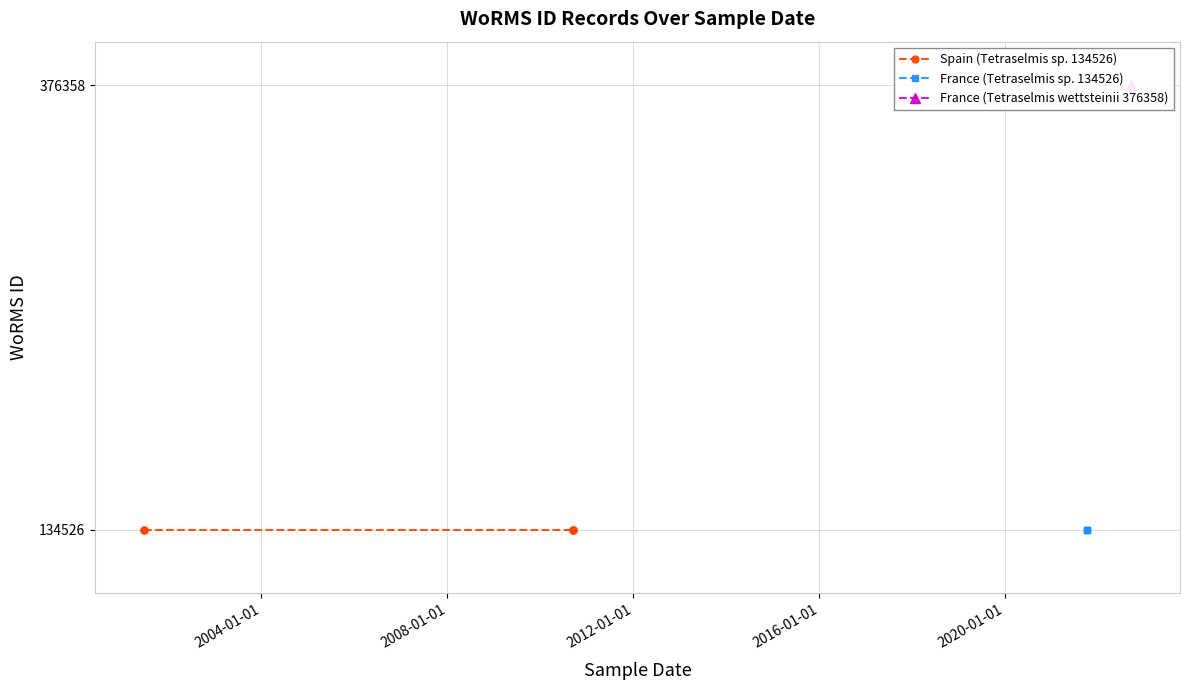

True or false: Tetraselmis sp. (134526) and Tetraselmis wettsteinii (376358) cross at least once.

False